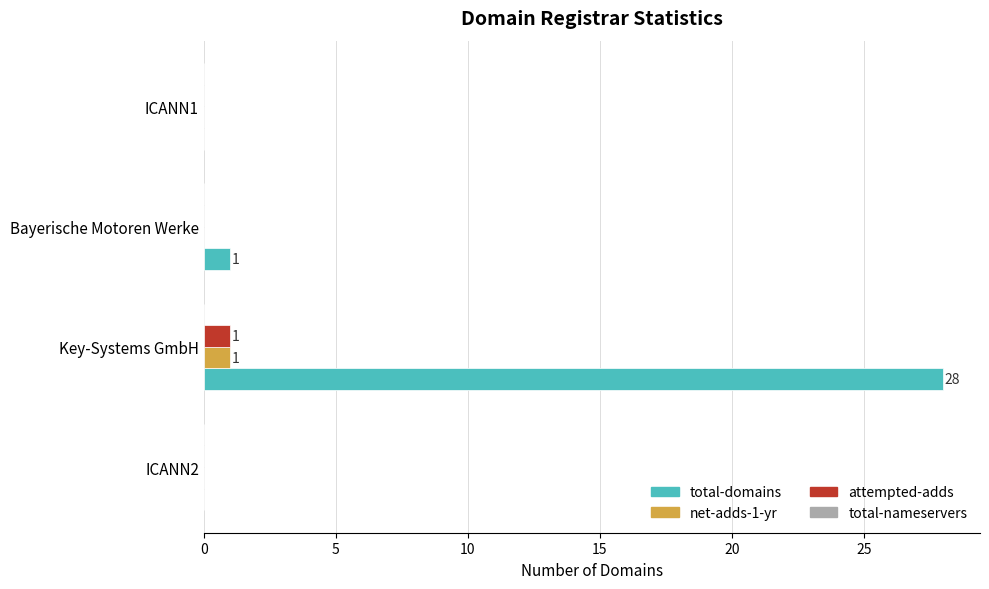

Which series has the largest total across all categories?

total-domains